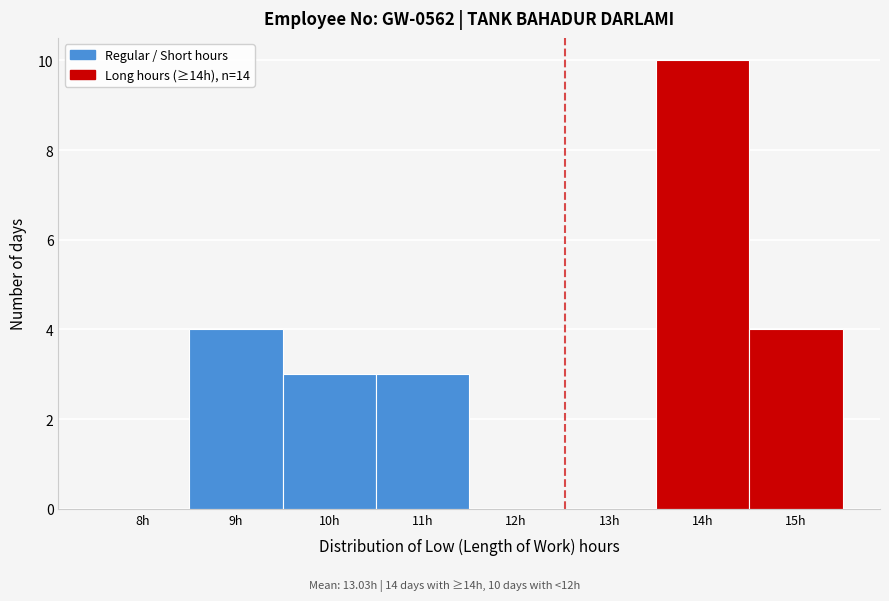

Reading left to right, extract all data points from this chart.

8h=0	9h=4	10h=3	11h=3	12h=0	13h=0	14h=10	15h=4